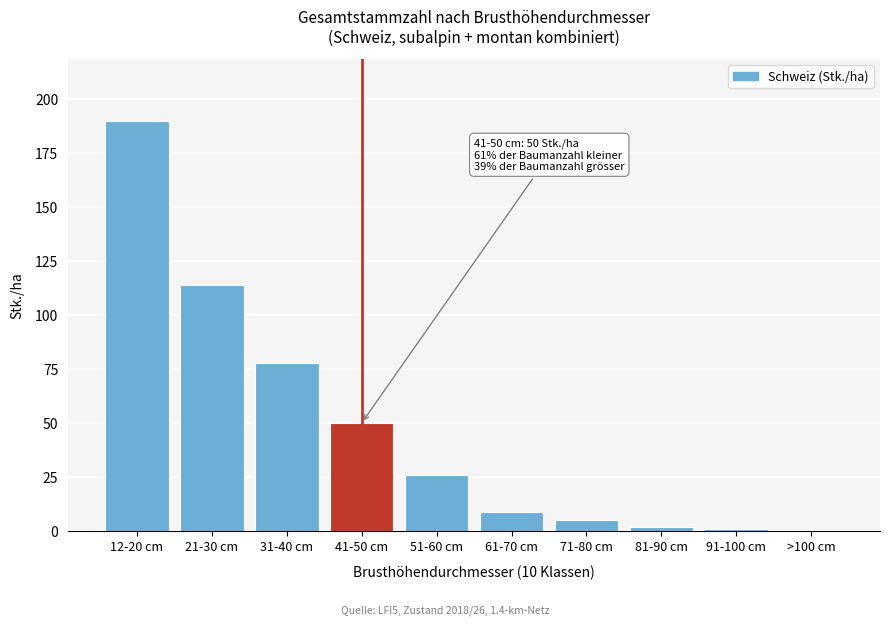

Reading left to right, what are all the values shown in this chart?

12-20 cm=190	21-30 cm=114	31-40 cm=78	41-50 cm=50	51-60 cm=26	61-70 cm=9	71-80 cm=5	81-90 cm=2	91-100 cm=1	>100 cm=0